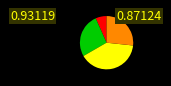

Does any single category account for the majority?

No